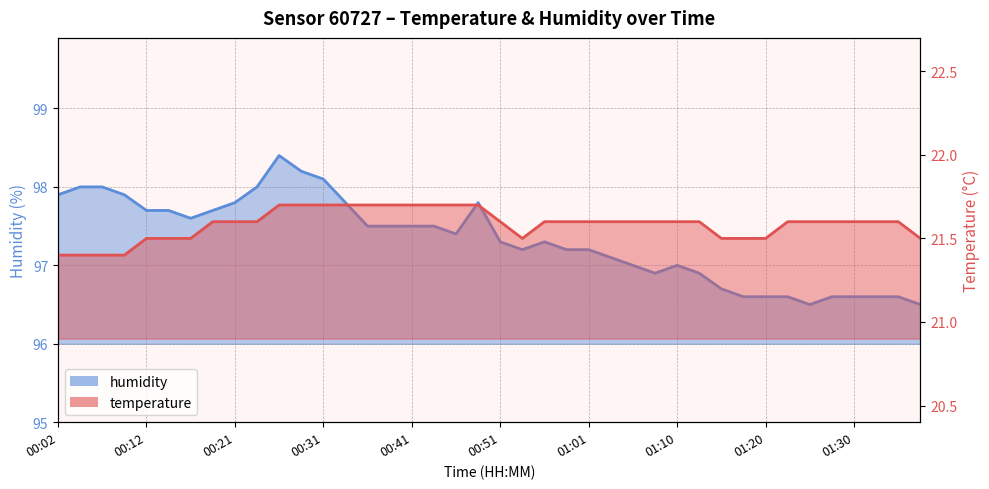

At which label does humidity reach its peak?

00:26